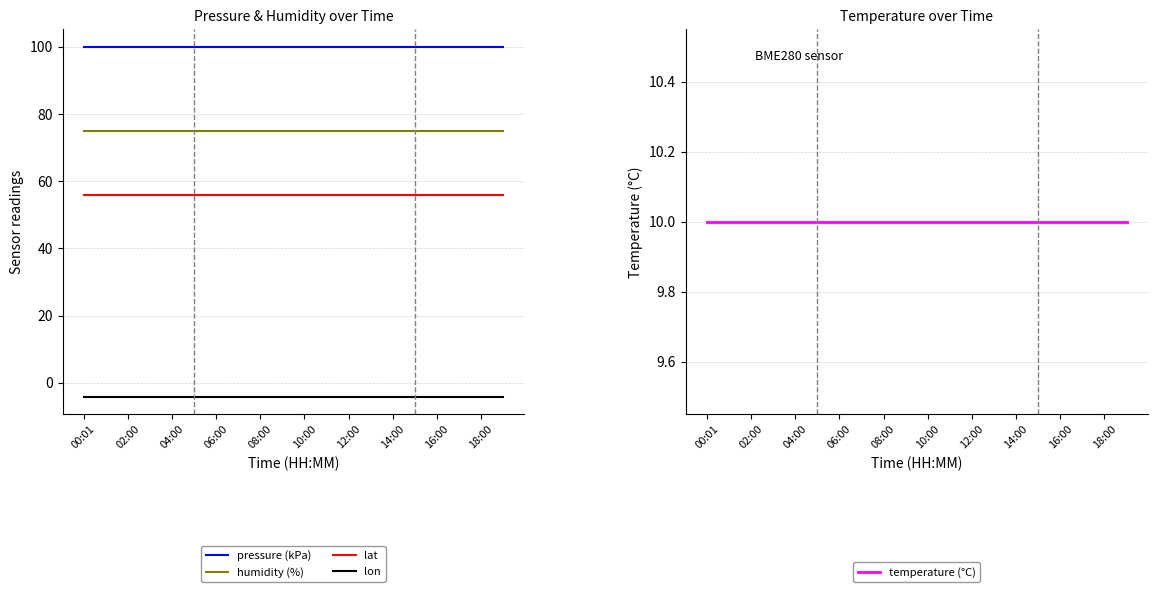

True or false: humidity (%) has more than 0 interior local peaks.

False